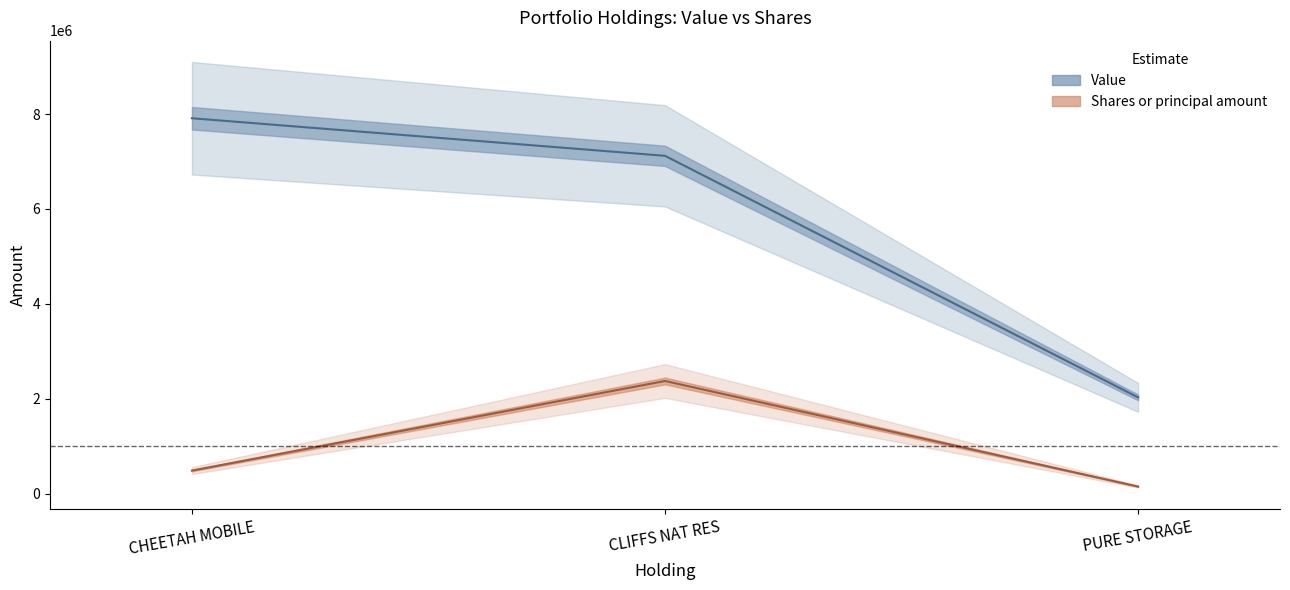

What is the maximum value shown in the chart?

7913000